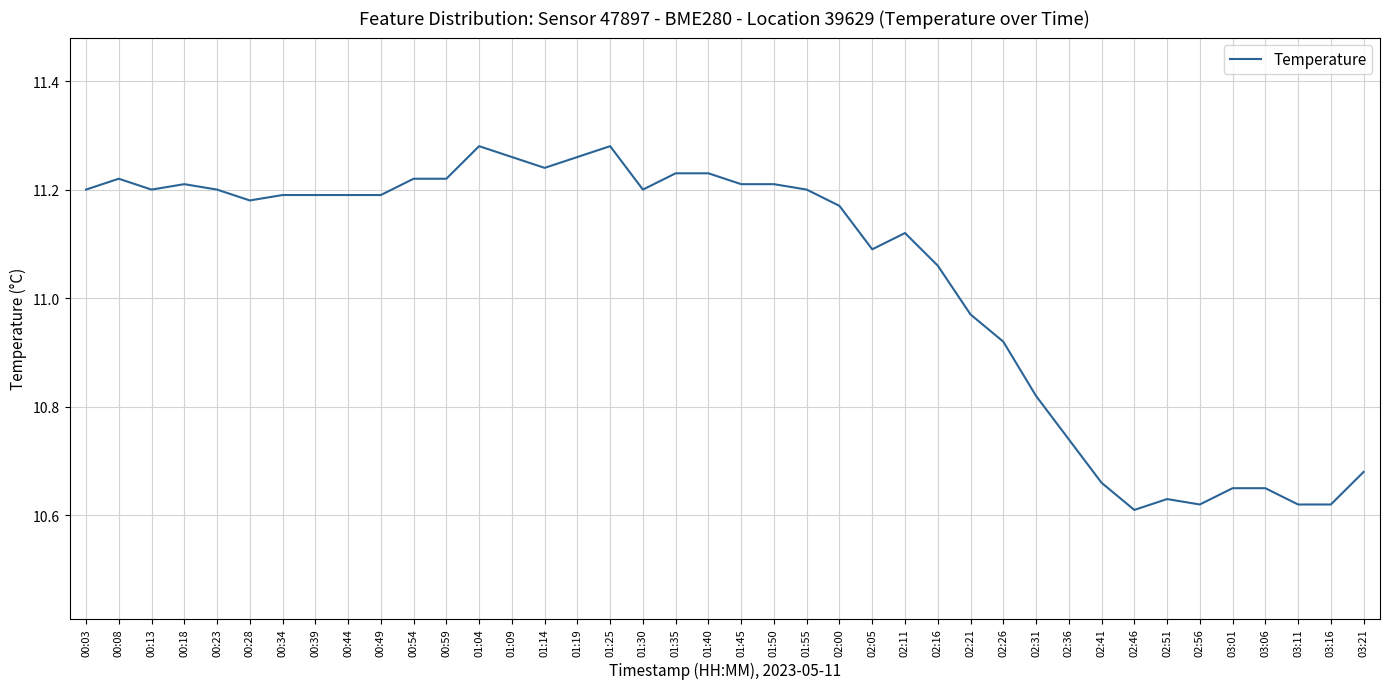

What is the difference between the maximum and minimum values?

0.7